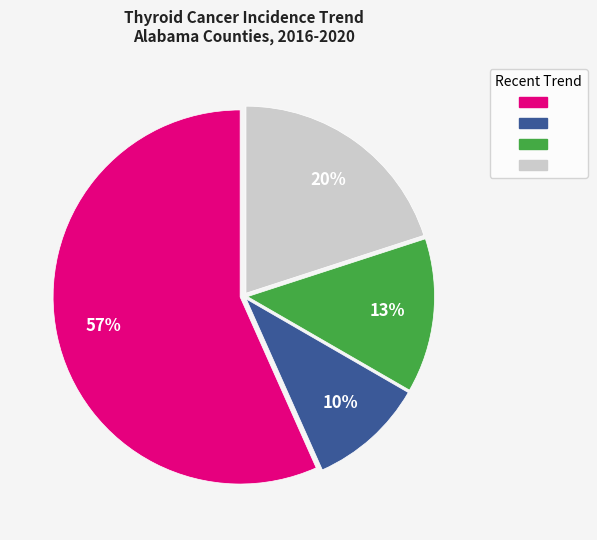

To the nearest percent, what is the average slice percentage?

25%